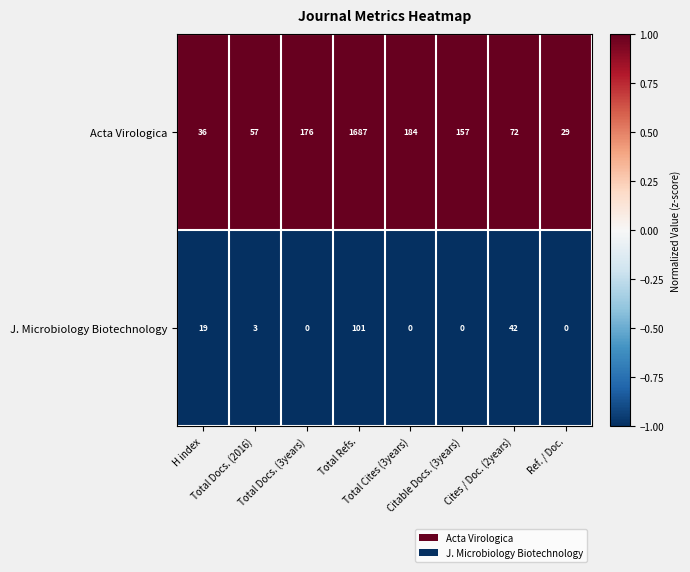

At which category is the sum across all series the highest?

Total Refs.